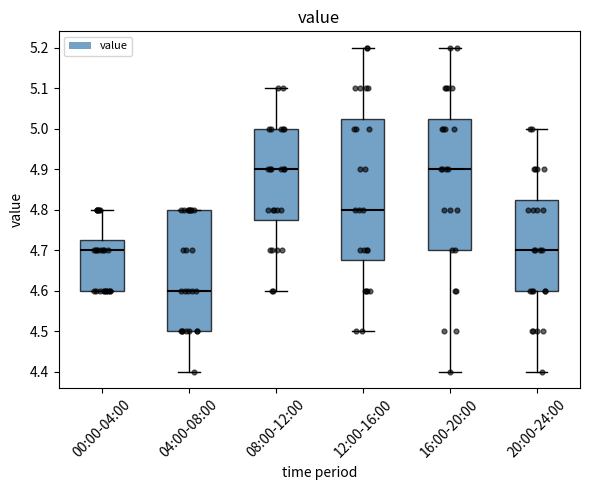

Reading left to right, transcribe this box plot: for each box, give where its median line is, the range the box spans, and where its two whiskers end, as read against the y-axis. The values are not printed on the chart, so give them approximately, as read against the axis.

00:00-04:00: median 4.70, box 4.60 to 4.73, whiskers 4.60 to 4.80
04:00-08:00: median 4.60, box 4.50 to 4.80, whiskers 4.40 to 4.80
08:00-12:00: median 4.90, box 4.78 to 5.00, whiskers 4.60 to 5.10
12:00-16:00: median 4.80, box 4.68 to 5.03, whiskers 4.50 to 5.20
16:00-20:00: median 4.90, box 4.70 to 5.03, whiskers 4.40 to 5.20
20:00-24:00: median 4.70, box 4.60 to 4.83, whiskers 4.40 to 5.00